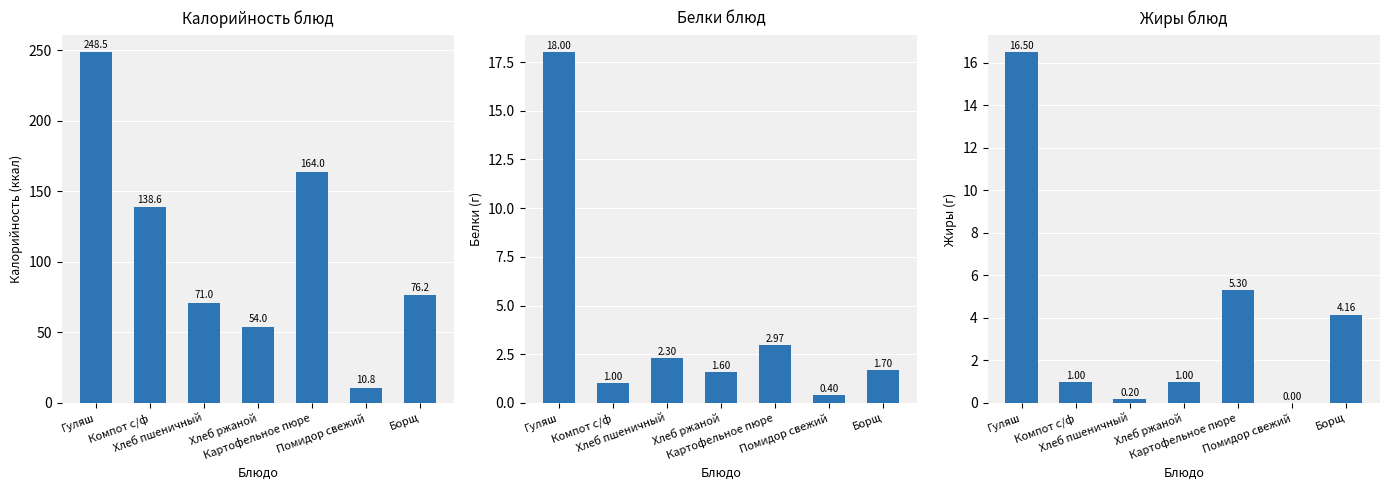

At how many categories does at least one series exceed 12?

6